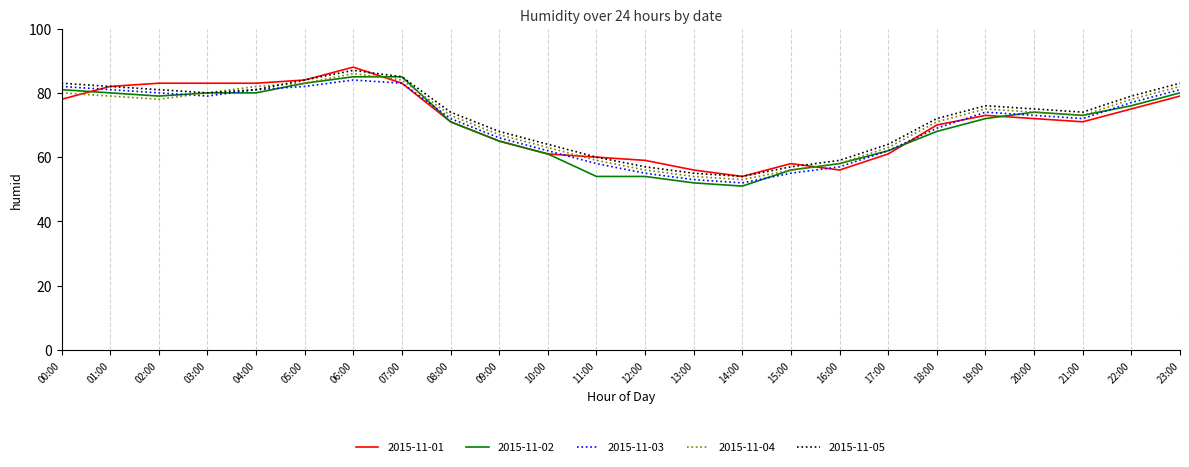

Which series changed the most between 03:00 and 18:00?

2015-11-01